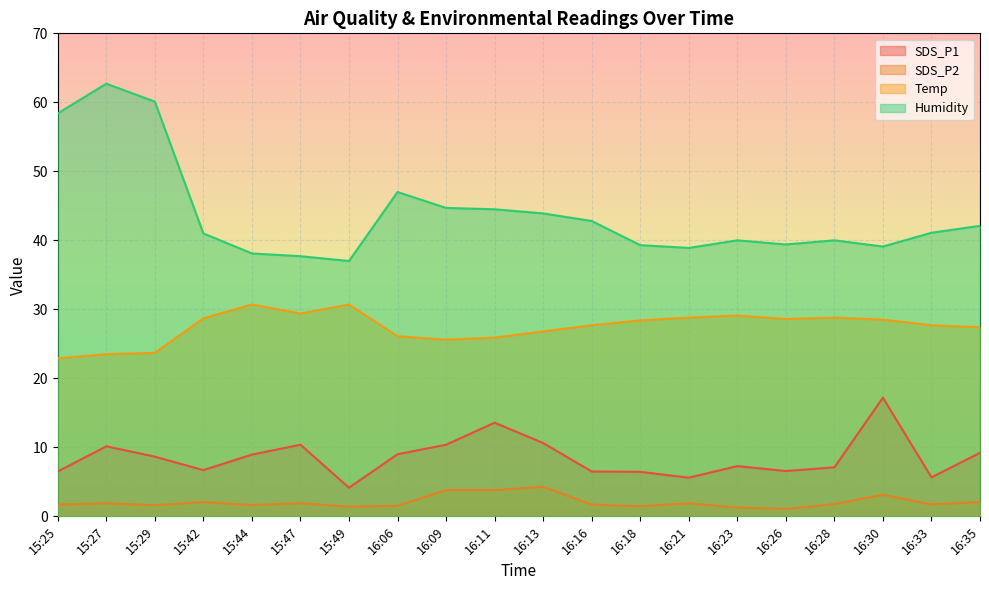

Rank the series by their maximum value, from lowest to highest.

SDS_P2, SDS_P1, Temp, Humidity